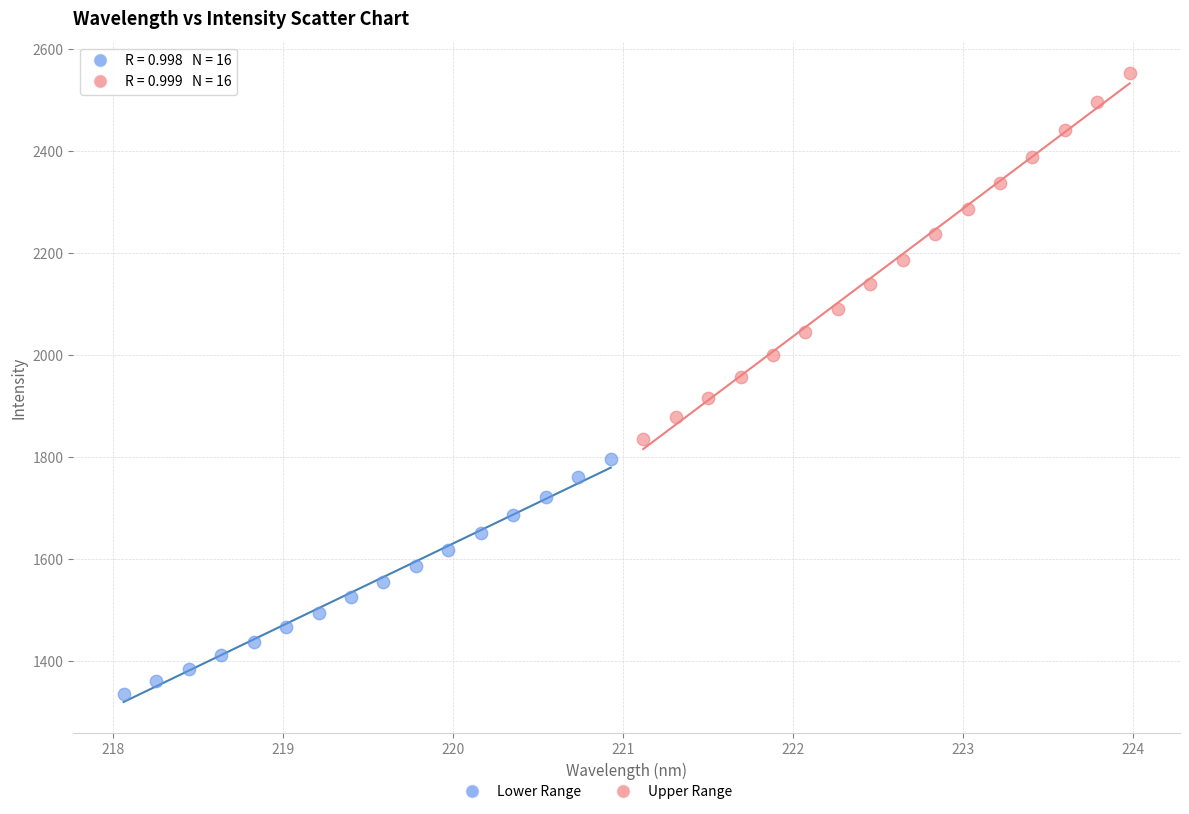

Which series has the widest spread of Y values?

Upper Range